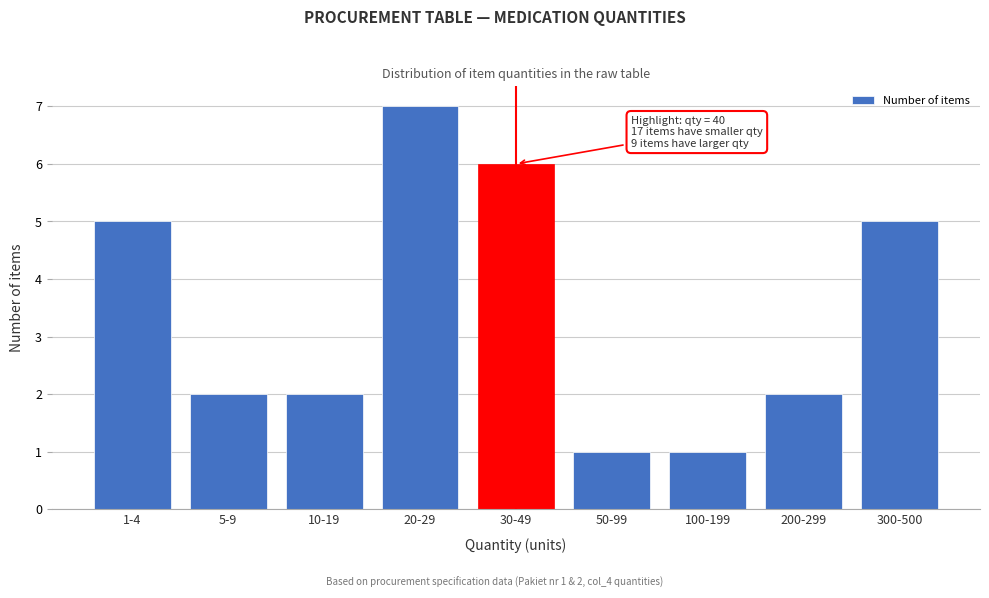

Reading left to right, what are all the values shown in this chart?

1-4=5	5-9=2	10-19=2	20-29=7	30-49=6	50-99=1	100-199=1	200-299=2	300-500=5